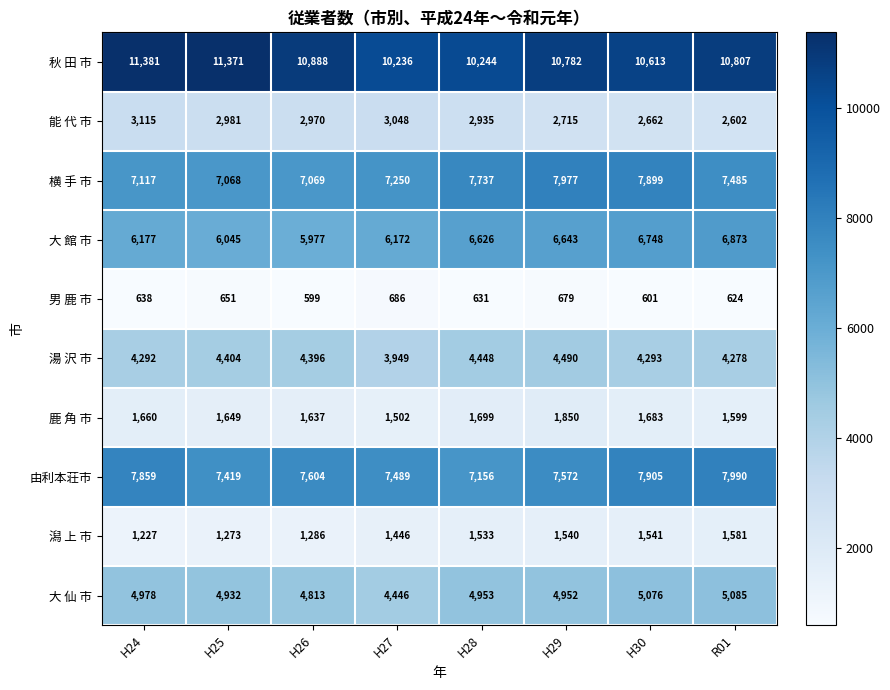

Is it true that 湯 沢 市 equals 1876 at H28?

False